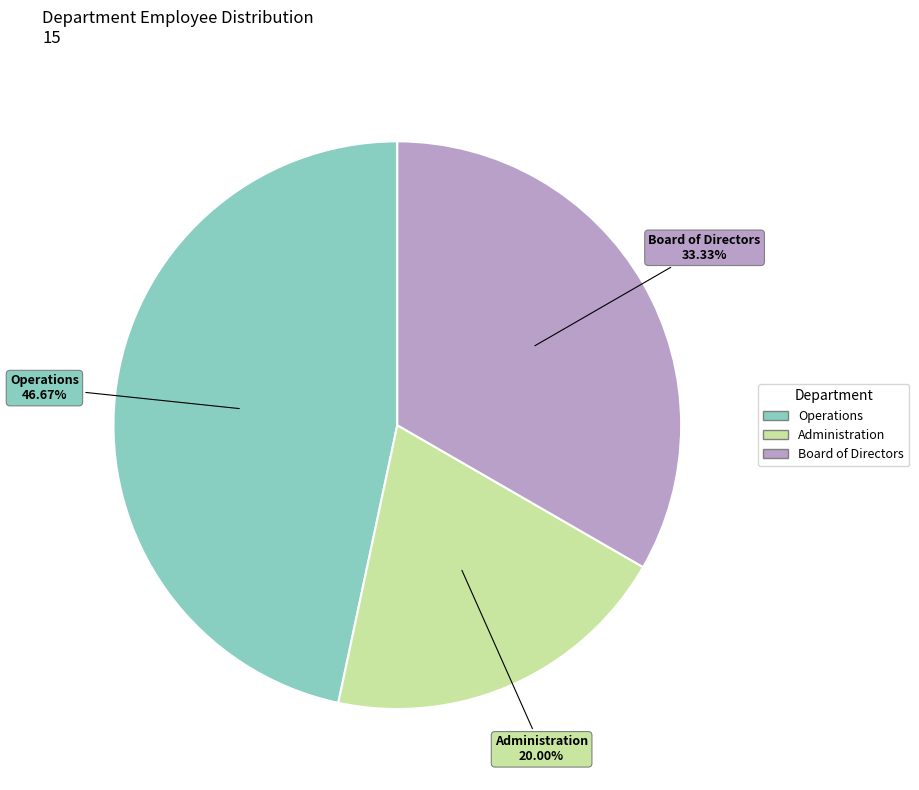

Approximately how many times larger is the value at Board of Directors compared to Operations?

0.7